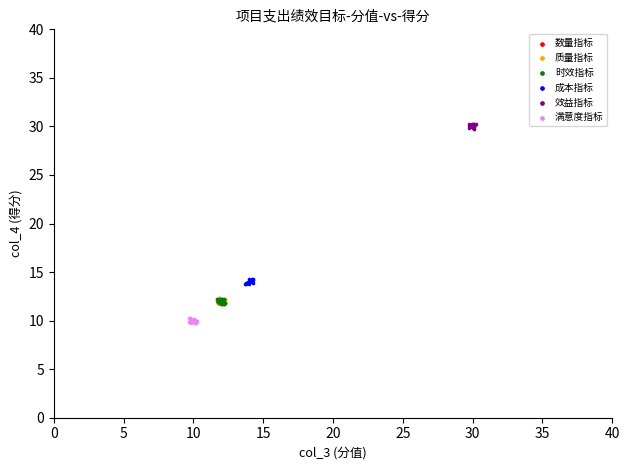

Which series reaches the minimum Y coordinate?

满意度指标